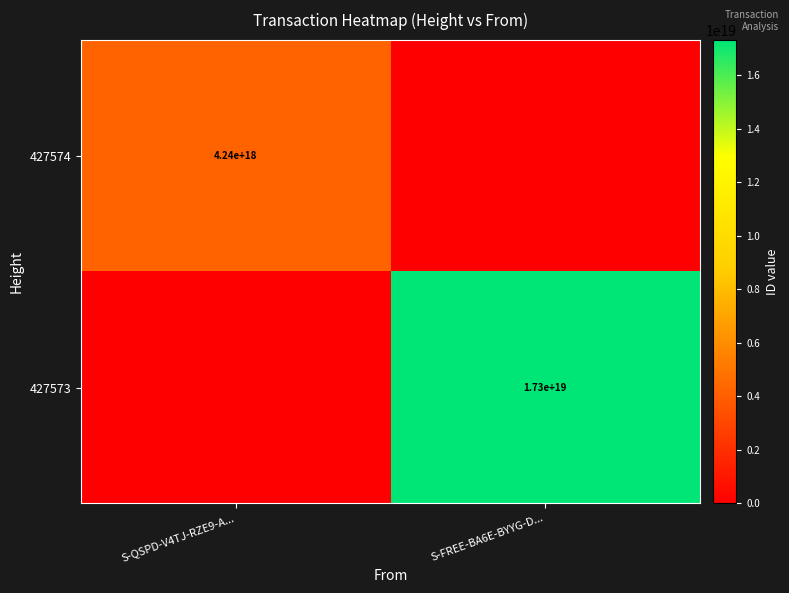

True or false: 427574 has a value of 6161921264574456832 at S-QSPD-V4TJ-RZE9-A....

False